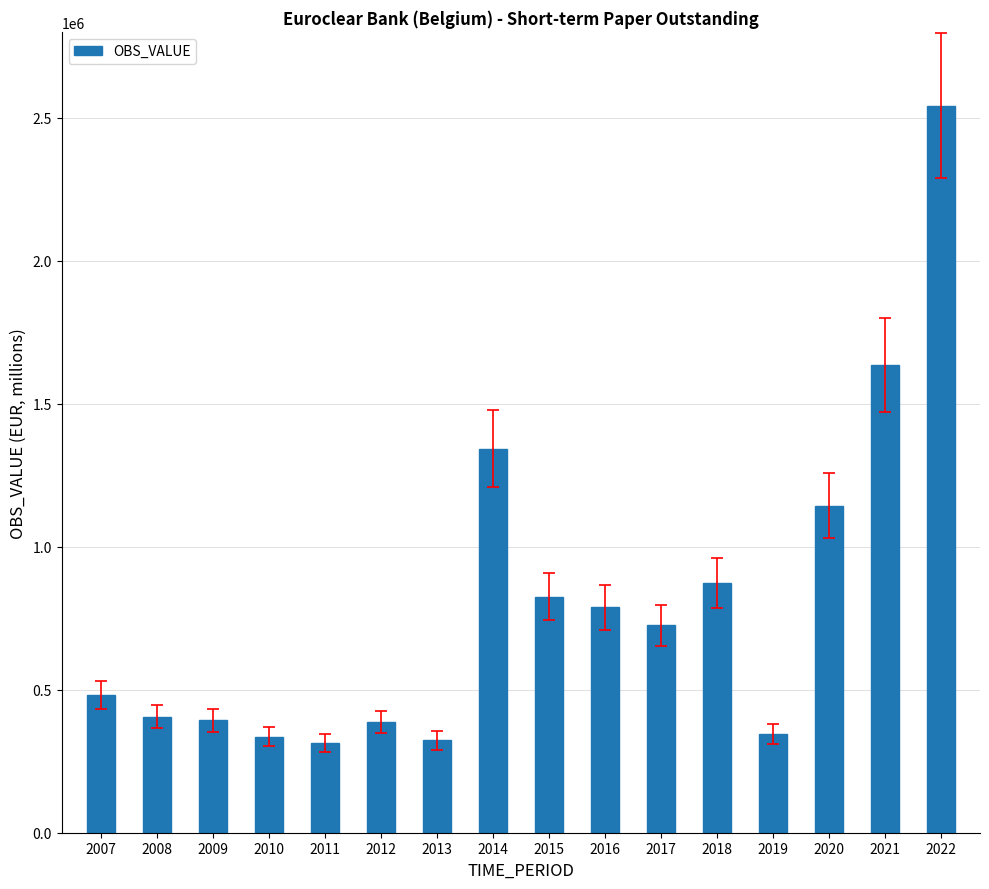

At which label is the value closest to 1428623?

2014